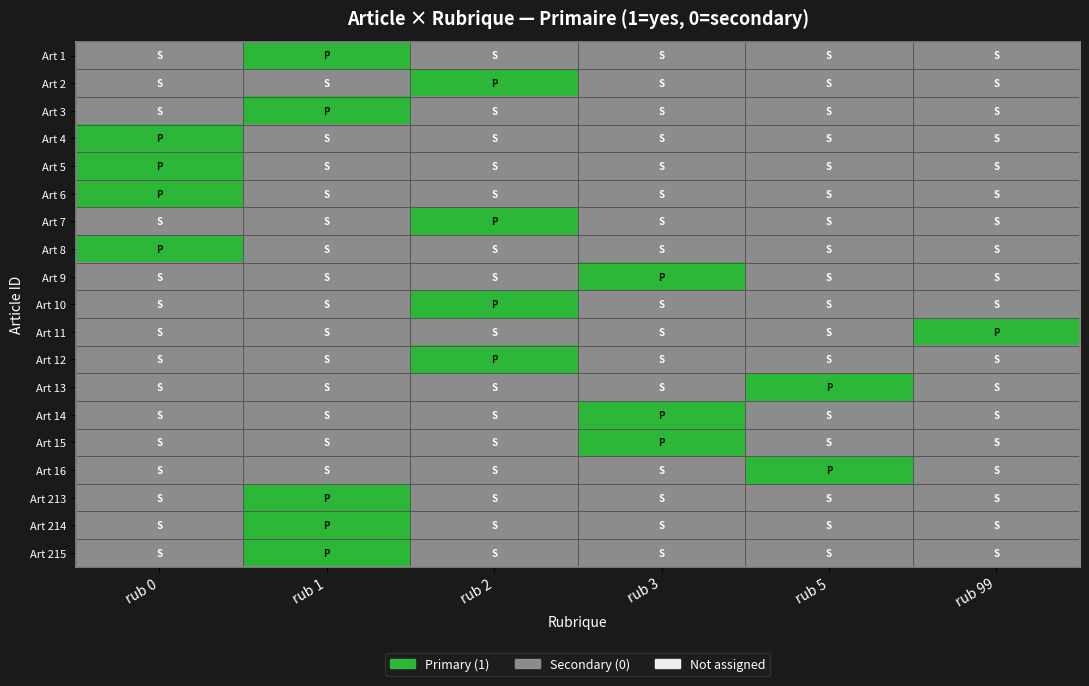

What is the spread (max minus min) of values at rub 99?

1